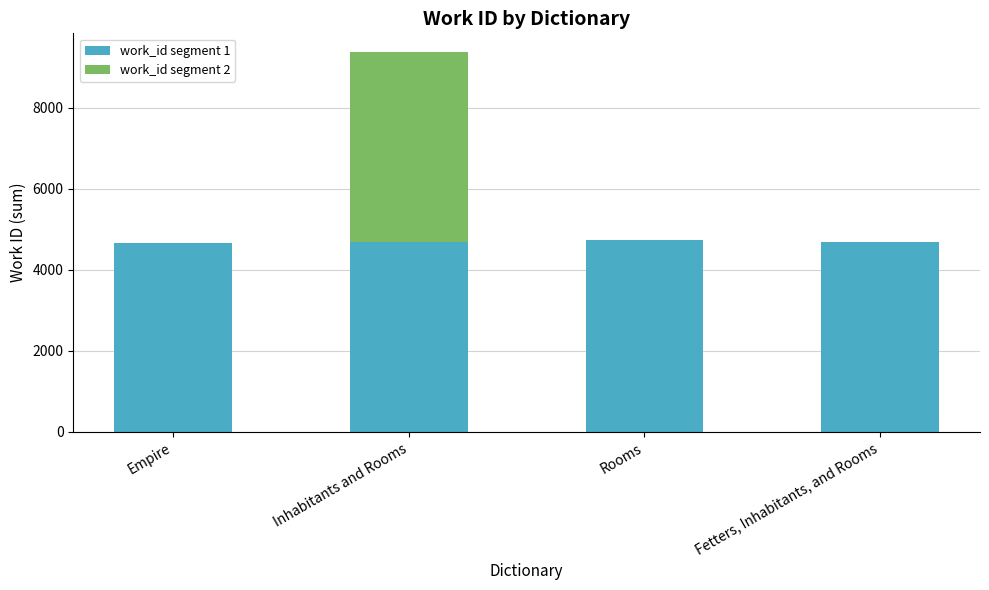

The work_id segment 1 series shows 4663 at Empire. True or false?

True